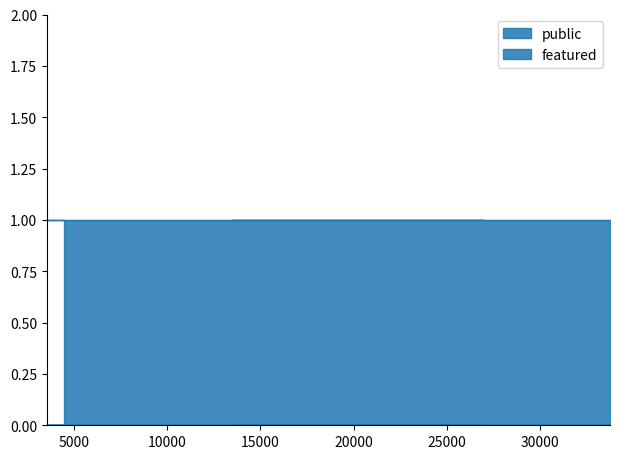

Which category has the lowest value across all series?

33737